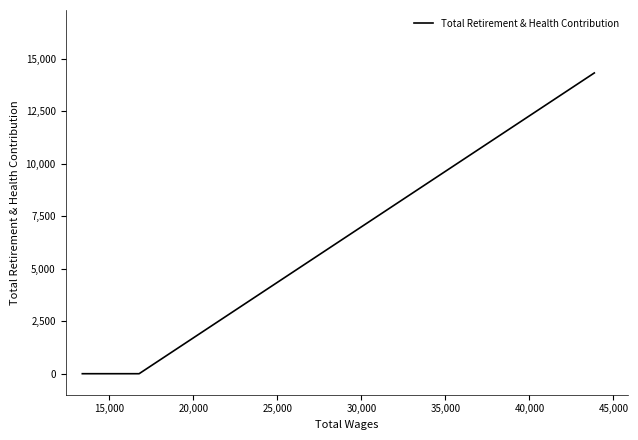

How many lines are shown in the chart?

1